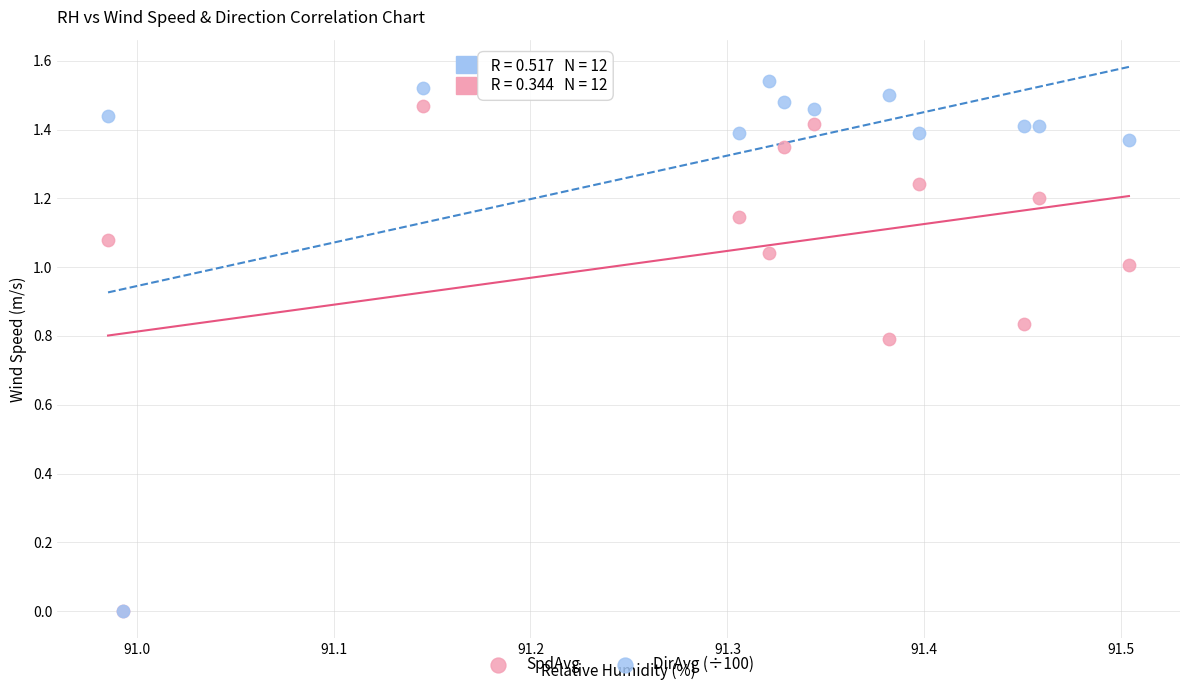

Which series reaches the maximum Y coordinate?

DirAvg (÷100)